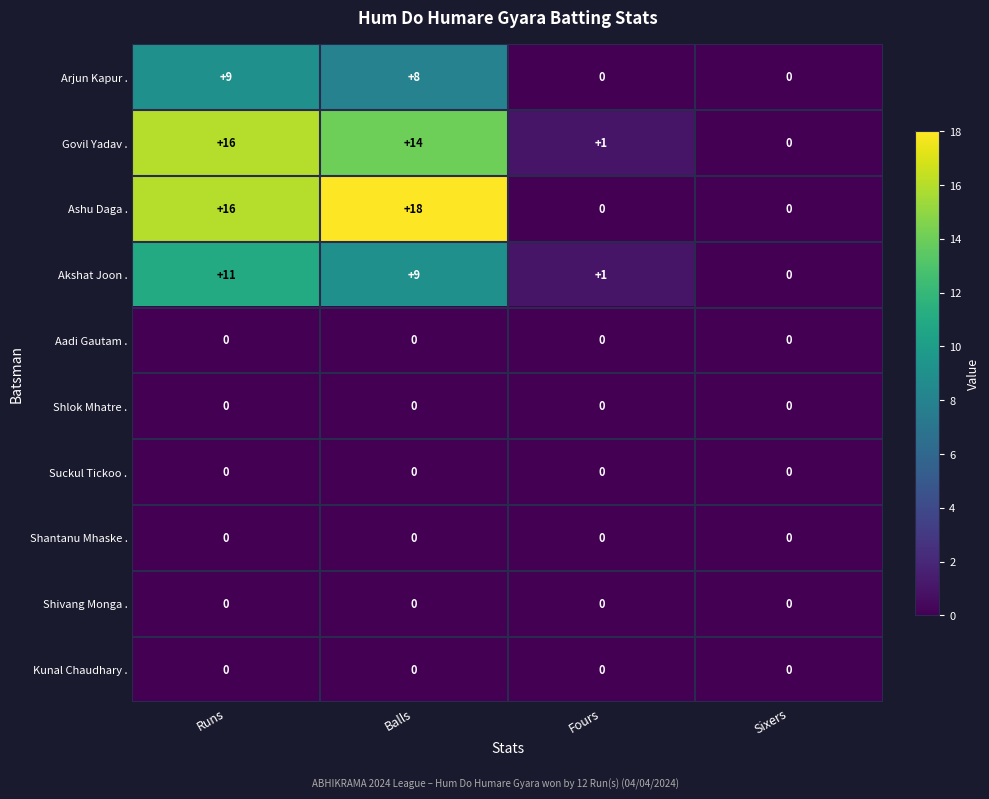

At which label does Arjun Kapur . first exceed 8?

Runs